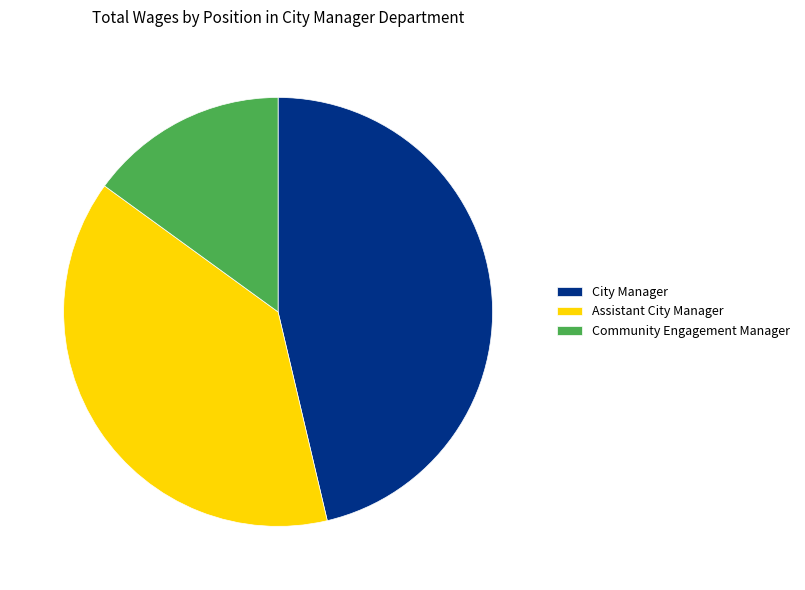

How many slices are in this pie chart?

3